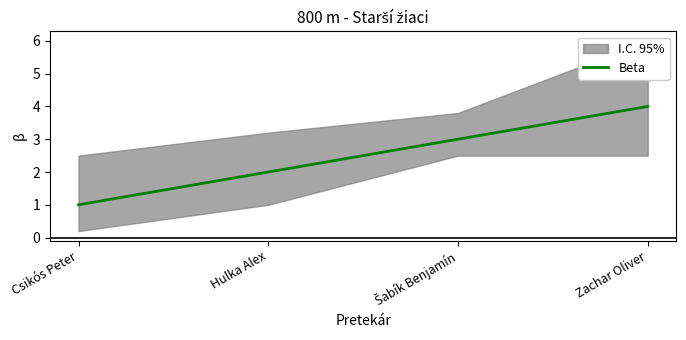

How many values are below 3?

2